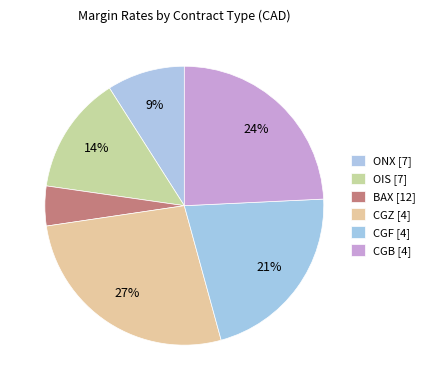

The OIS slice represents 14% of the pie. True or false?

True